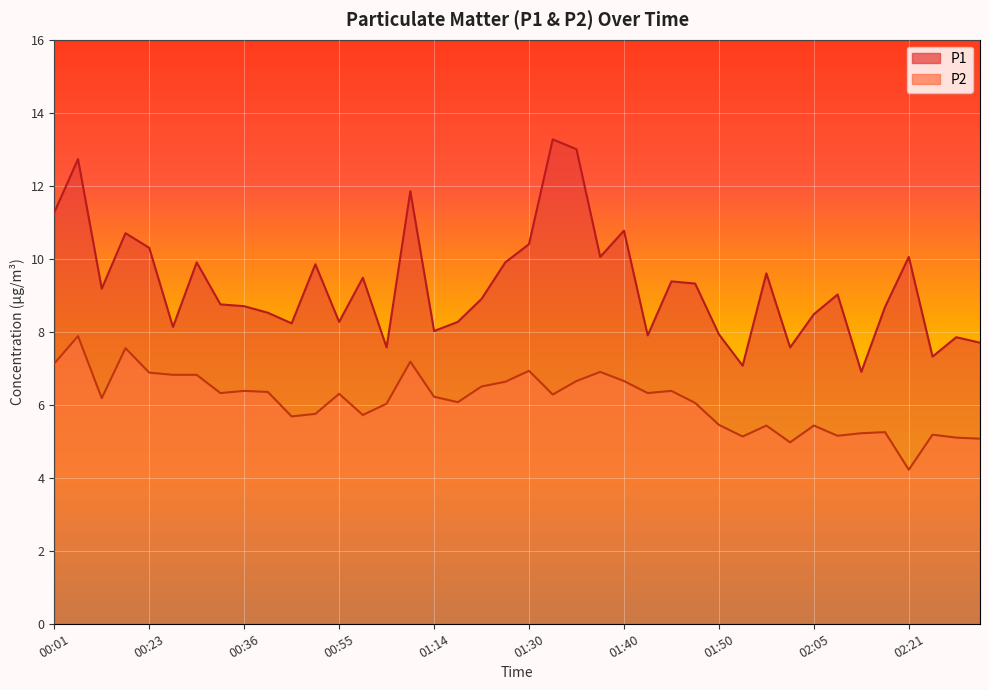

Rank the series at 01:06 from highest to lowest value.

P1, P2